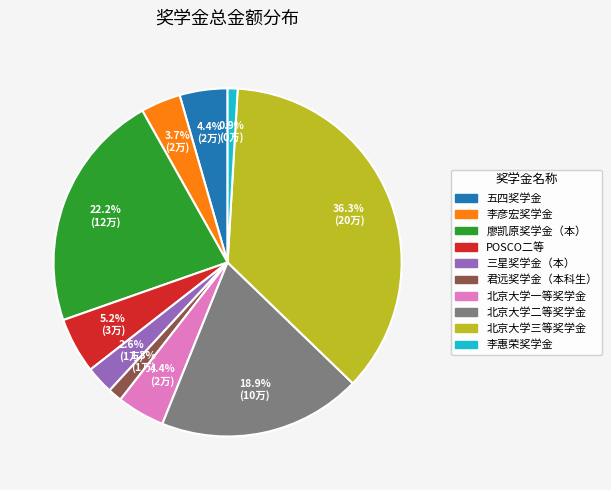

What percentage do 北京大学三等奖学金 and 五四奖学金 together represent?

40.7%